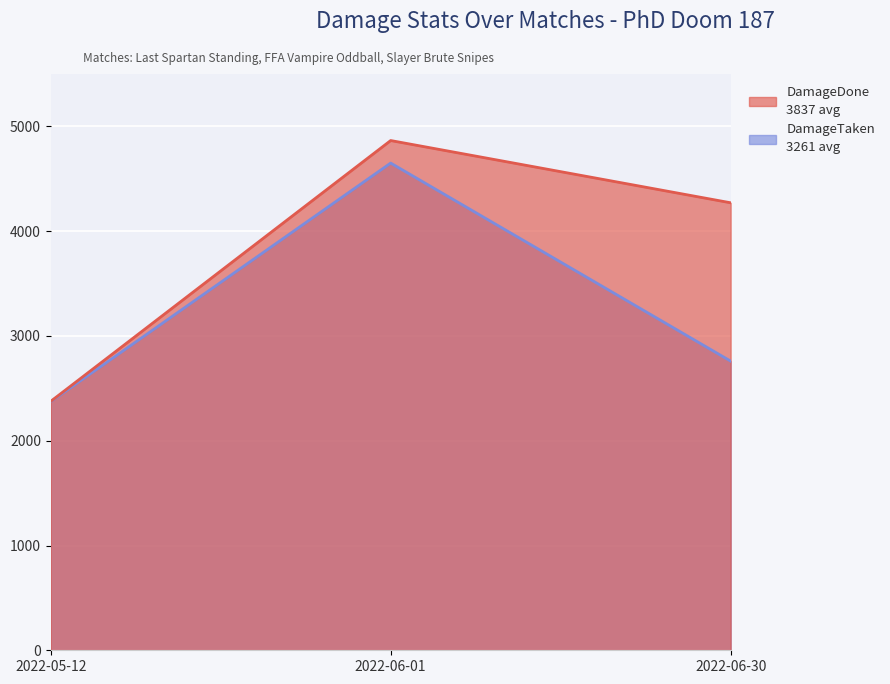

Is the value of DamageDone at 2022-06-01 greater than the value of DamageTaken at 2022-06-01?

Yes